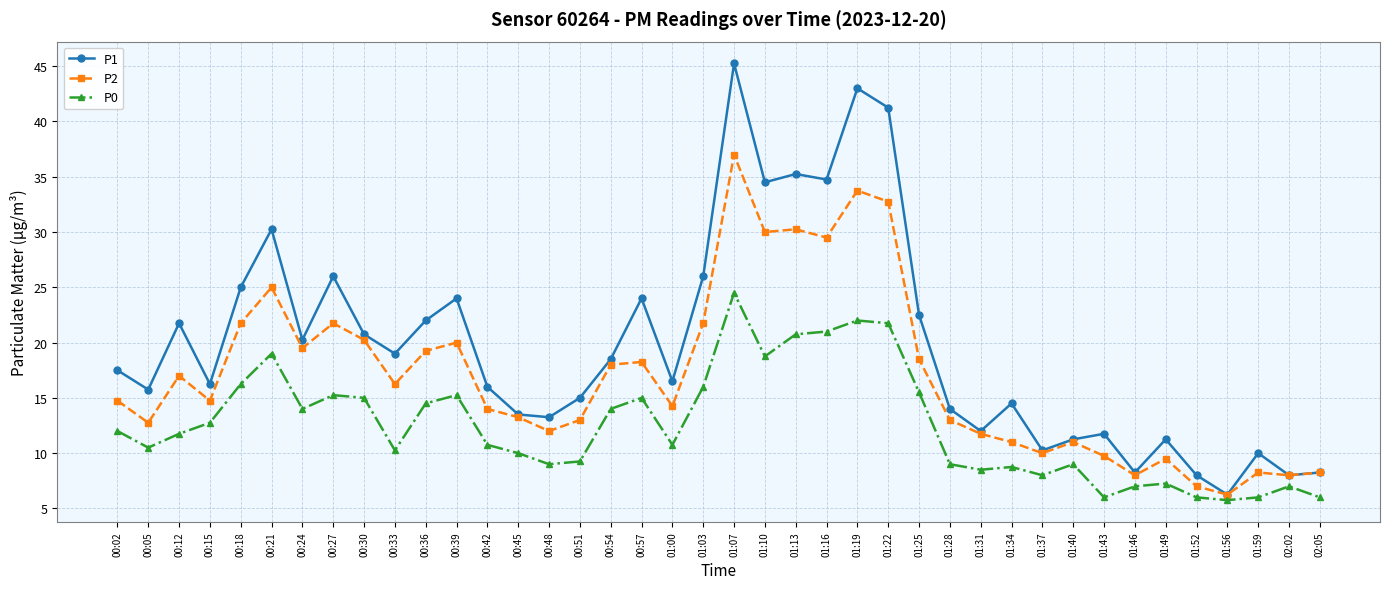

True or false: P0 and P2 cross at least once.

False